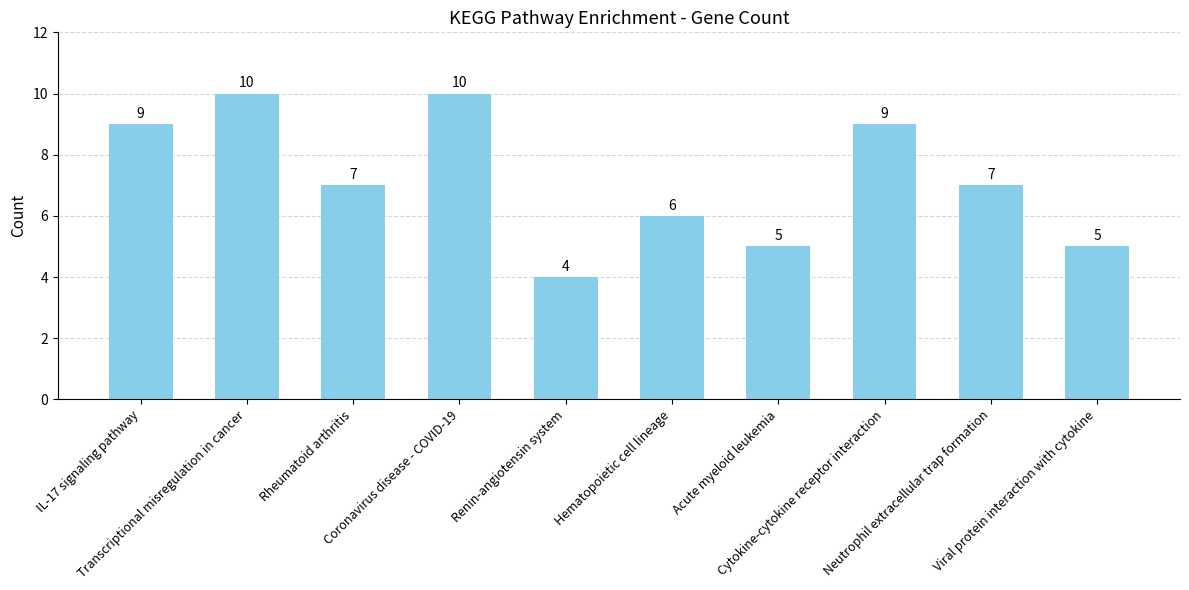

Reading left to right, list all the values displayed in this chart.

IL-17 signaling pathway=9	Transcriptional misregulation in cancer=10	Rheumatoid arthritis=7	Coronavirus disease - COVID-19=10	Renin-angiotensin system=4	Hematopoietic cell lineage=6	Acute myeloid leukemia=5	Cytokine-cytokine receptor interaction=9	Neutrophil extracellular trap formation=7	Viral protein interaction with cytokine=5